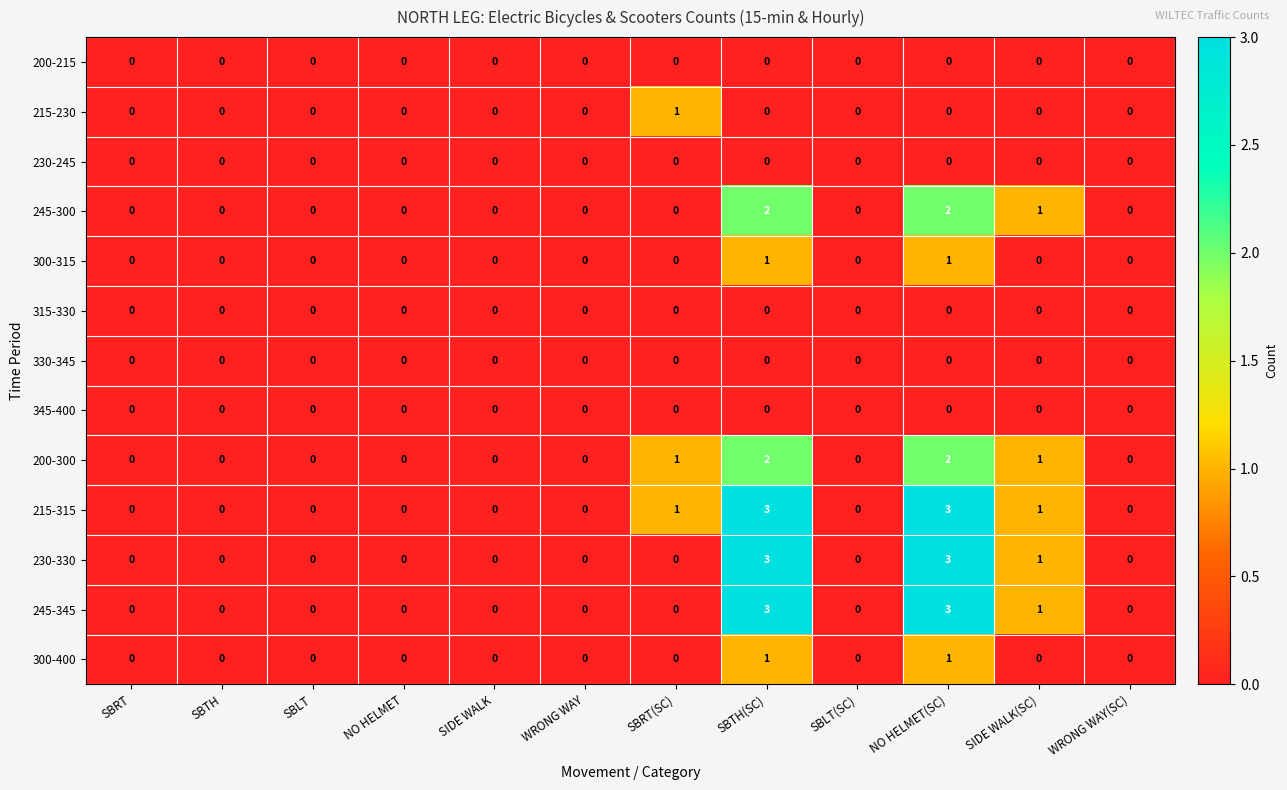

What is the difference between the maximum and minimum values in the 230-330 series?

3